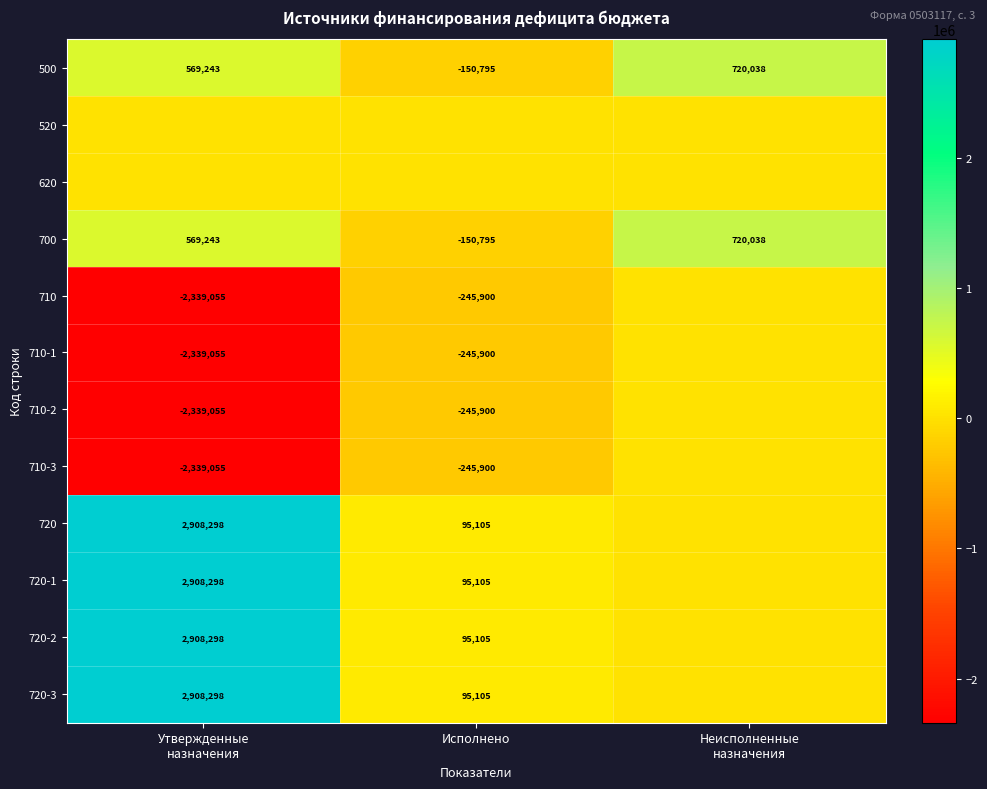

The value of 720 at Утвержденные назначения is 4825208.7. True or false?

False